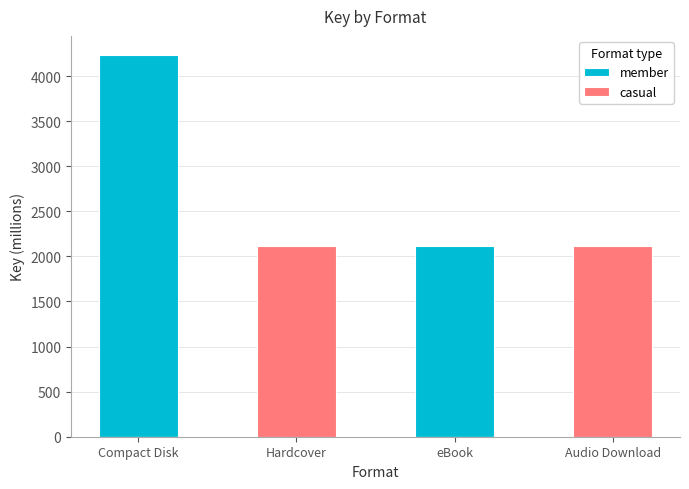

How many positive values does the casual series have?

2